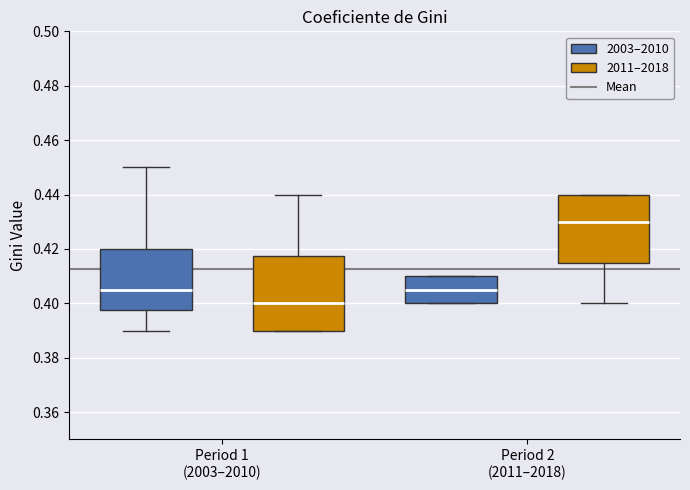

Reading left to right, transcribe this box plot: for each box, give where its median line is, the range the box spans, and where its two whiskers end, as read against the y-axis. The values are not printed on the chart, so give them approximately, as read against the axis.

Period 1 (2003–2010) (2003–2010): median 0.406, box 0.398 to 0.420, whiskers 0.390 to 0.450
Period 1 (2003–2010) (2011–2018): median 0.400, box 0.390 to 0.418, whiskers 0.390 to 0.440
Period 2 (2011–2018) (2003–2010): median 0.406, box 0.400 to 0.410, whiskers 0.400 to 0.410
Period 2 (2011–2018) (2011–2018): median 0.430, box 0.416 to 0.440, whiskers 0.400 to 0.440